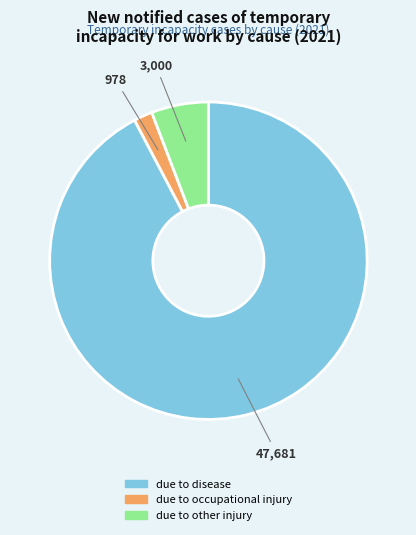

Does any single category account for the majority?

Yes